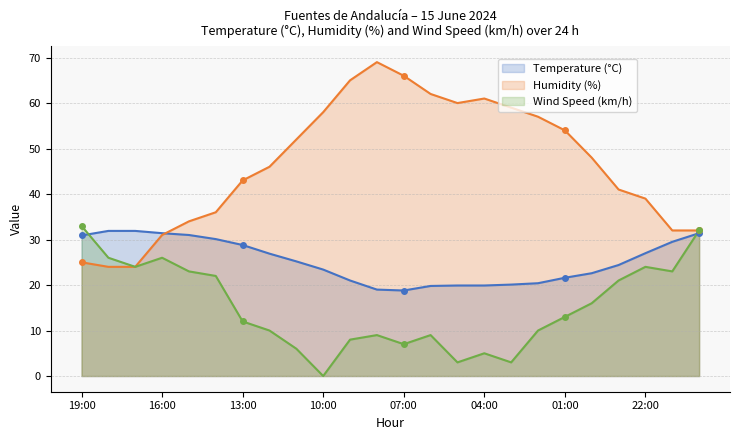

In Humidity (%), how many points are higher than both neighbors (excluding endpoints)?

2